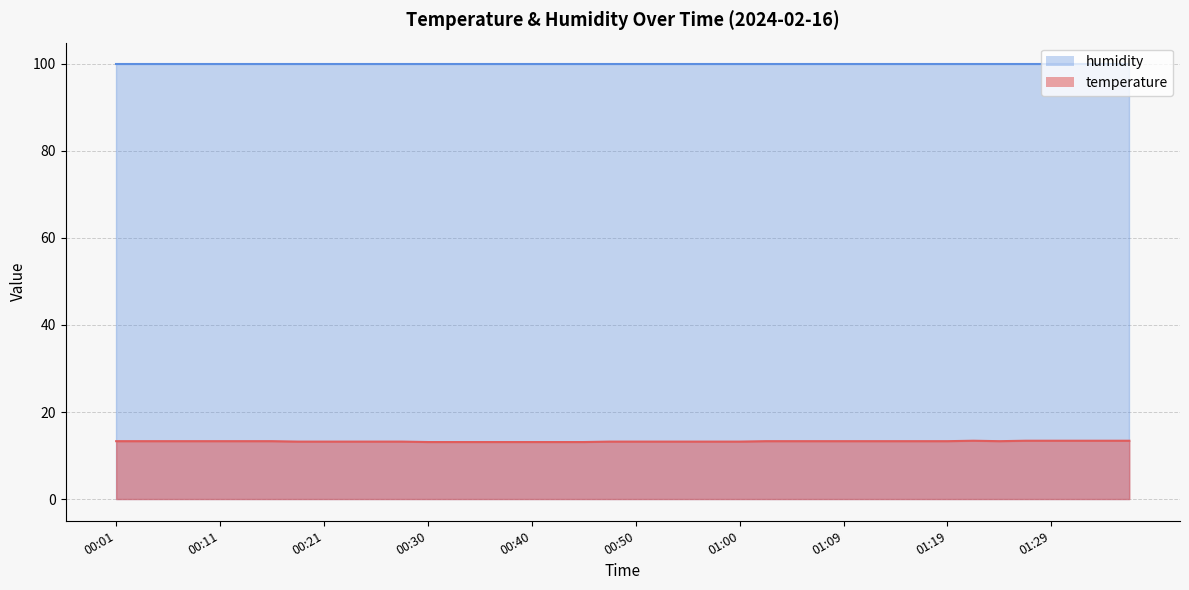

Rank the categories by value from highest to lowest.

01:22, 01:27, 01:29, 01:31, 01:34, 01:36, 00:01, 00:03, 00:06, 00:08, 00:11, 00:13, 00:16, 01:02, 01:05, 01:07, 01:09, 01:12, 01:14, 01:17, 01:19, 01:24, 00:18, 00:21, 00:23, 00:25, 00:28, 00:47, 00:50, 00:52, 00:55, 00:57, 01:00, 00:30, 00:33, 00:35, 00:38, 00:40, 00:43, 00:45